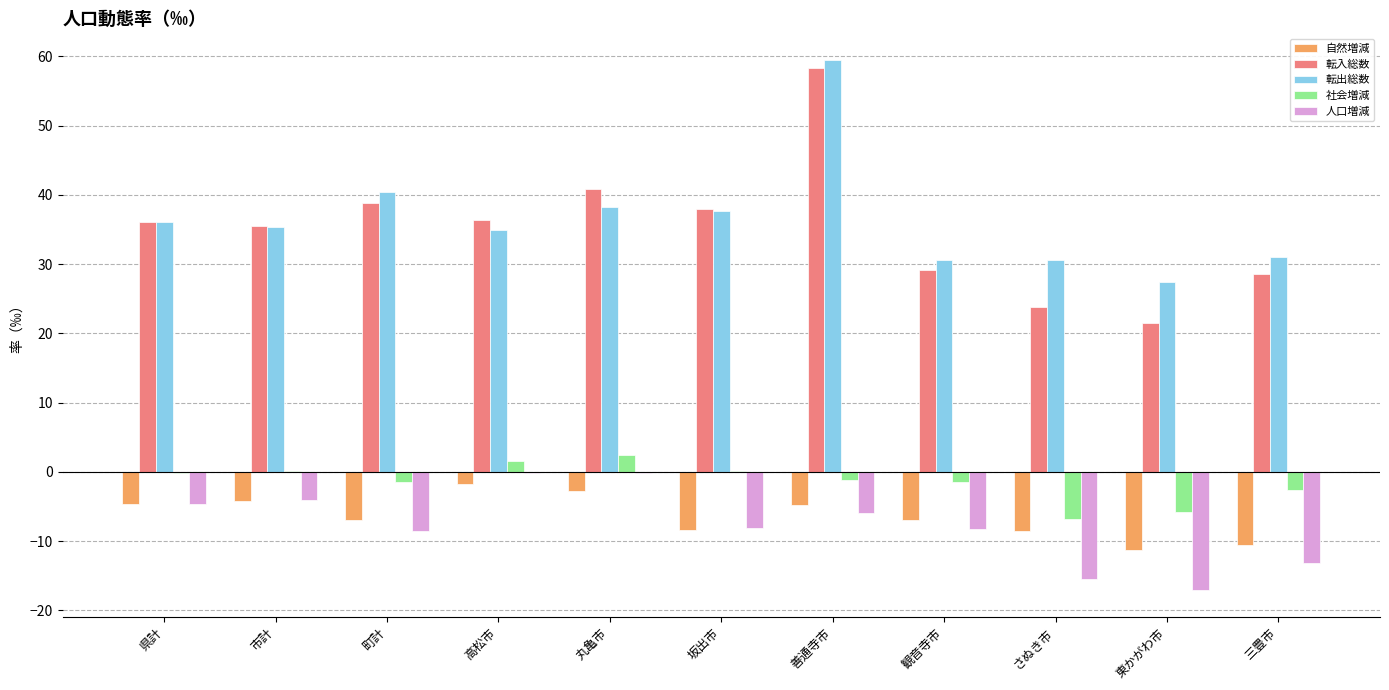

The 転出総数 series shows 34.9 at 高松市. True or false?

True